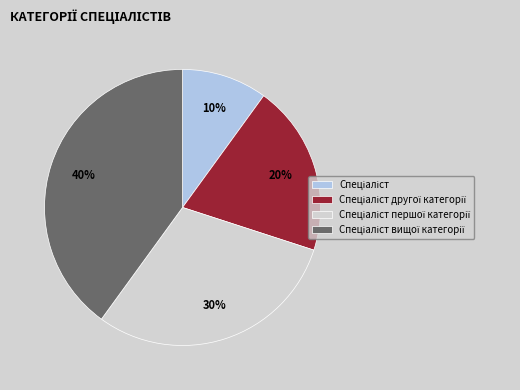

To the nearest percent, what is the difference between the largest and smallest slice percentages?

30%